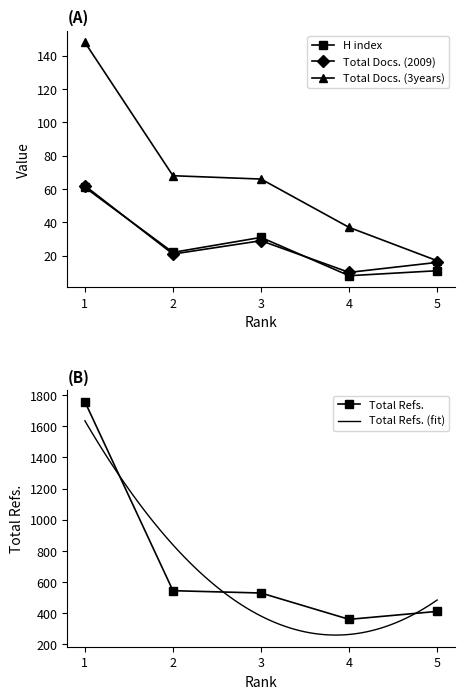

Reading left to right, transcribe all the data shown in this chart.

H index: 1=61	2=22	3=31	4=8	5=11
Total Docs. (2009): 1=62	2=21	3=29	4=10	5=16
Total Docs. (3years): 1=148	2=68	3=66	4=37	5=17
Total Refs.: 1=1758	2=545	3=530	4=361	5=412